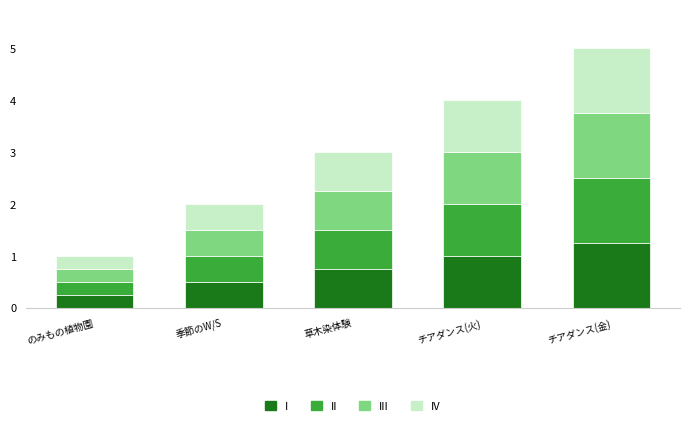

How many distinct data groups are displayed?

4